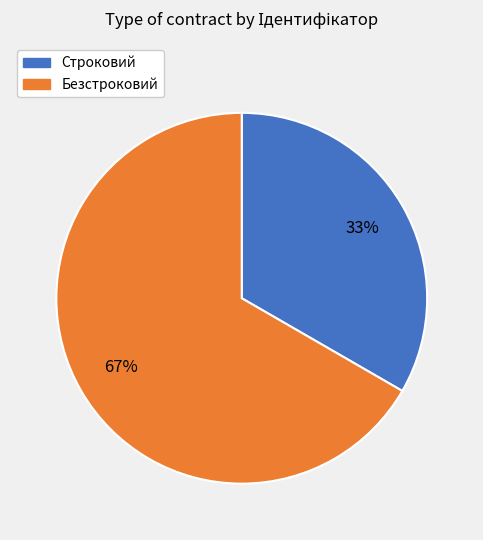

Is it true that Строковий is 33% of the pie?

True